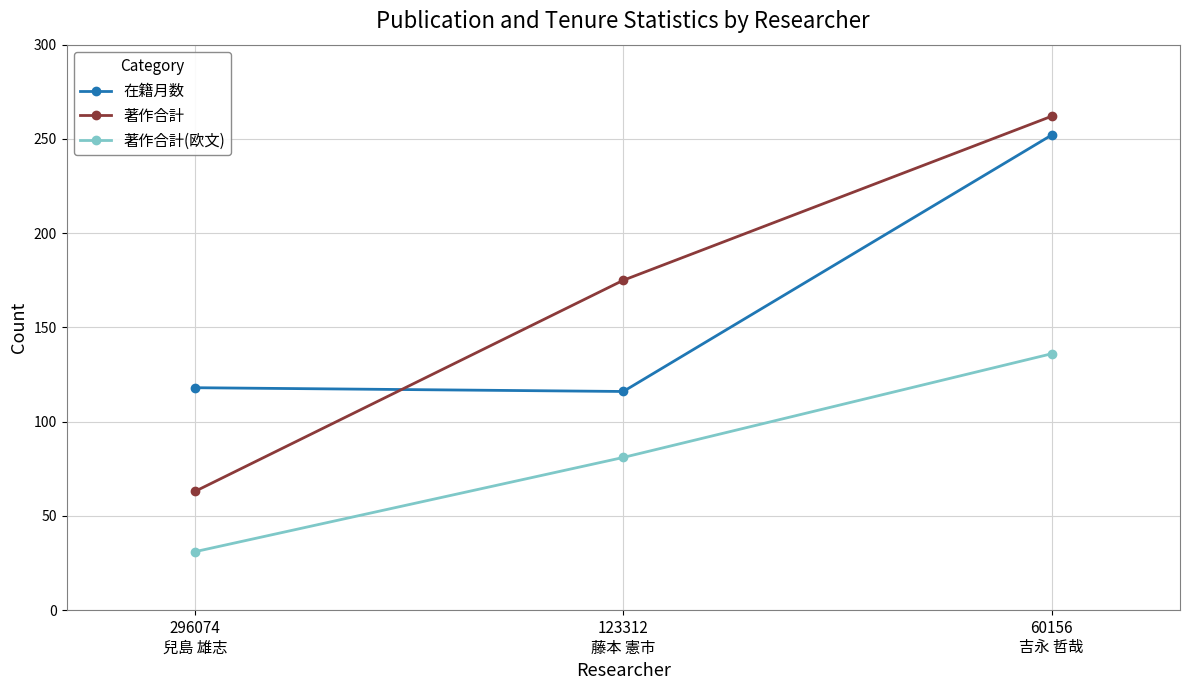

Which series has the largest total across all categories?

著作合計